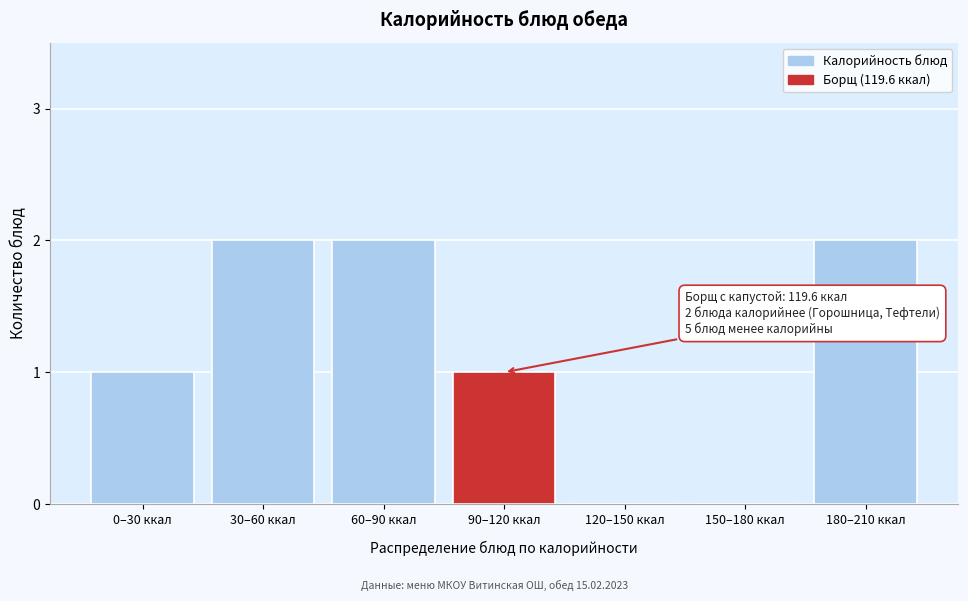

Reading left to right, list all the values displayed in this chart.

0–30 ккал=1	30–60 ккал=2	60–90 ккал=2	90–120 ккал=1	120–150 ккал=0	150–180 ккал=0	180–210 ккал=2